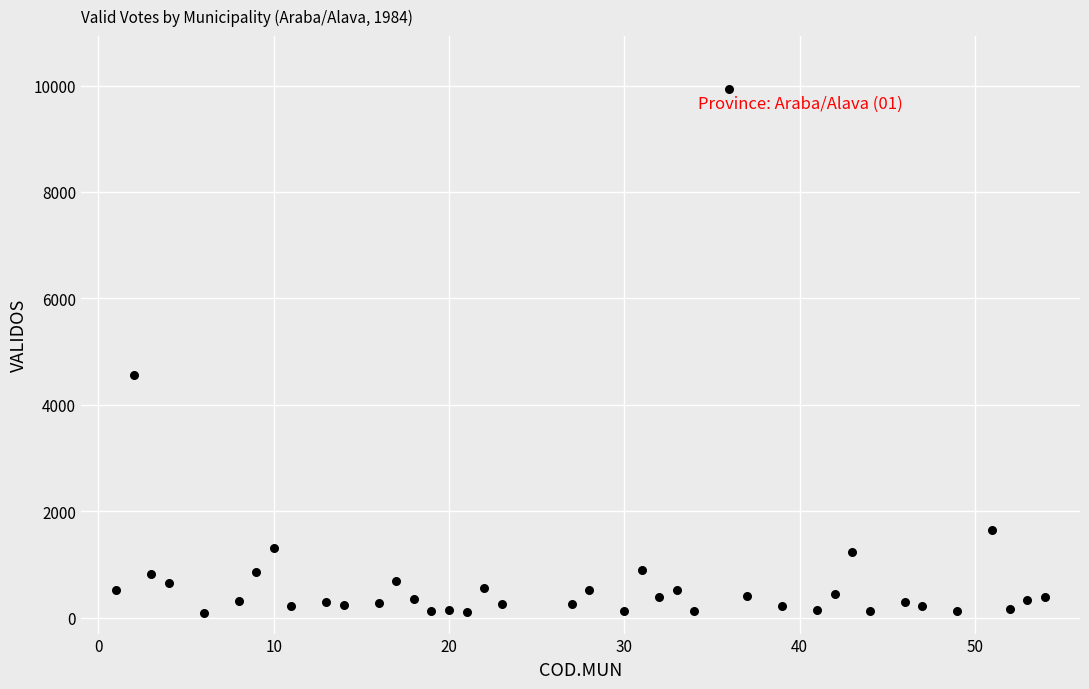

What Y value in the scatter plot is closest to 5010?

4552